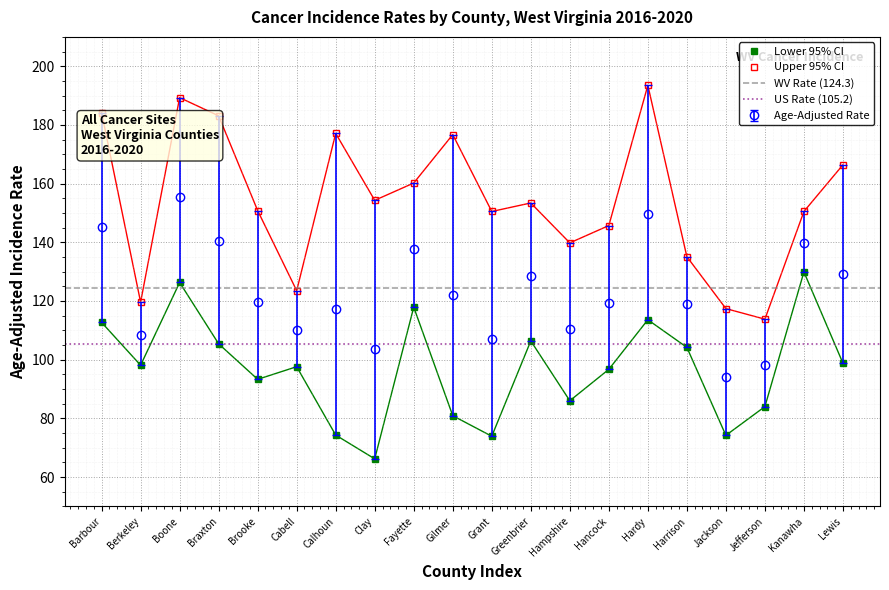

True or false: Upper 95% CI has more than 1 points higher than both neighbors.

True